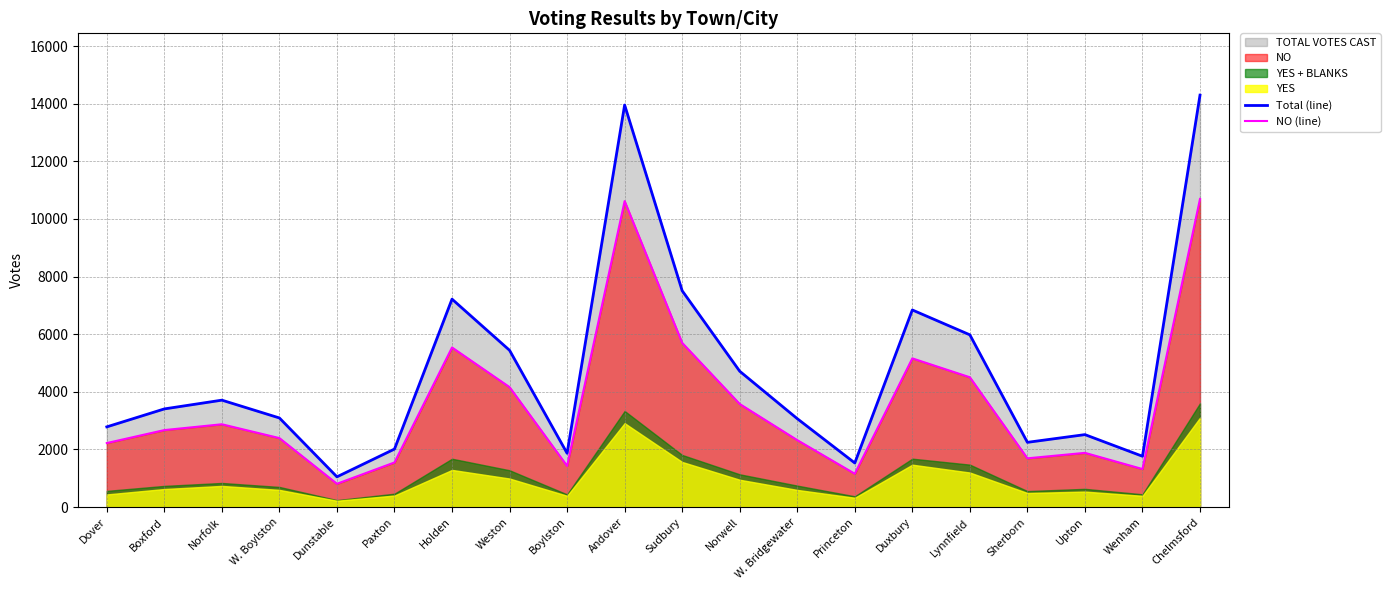

What is the label of the 3rd point from the left?

Norfolk